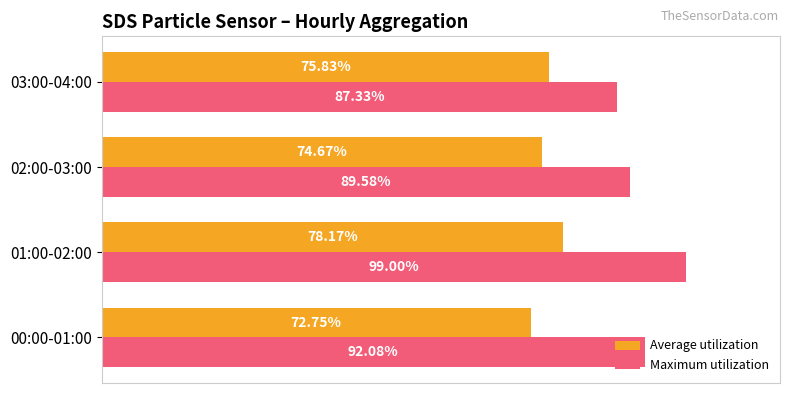

List the labels in order of Maximum utilization value, smallest first.

03:00-04:00, 02:00-03:00, 00:00-01:00, 01:00-02:00